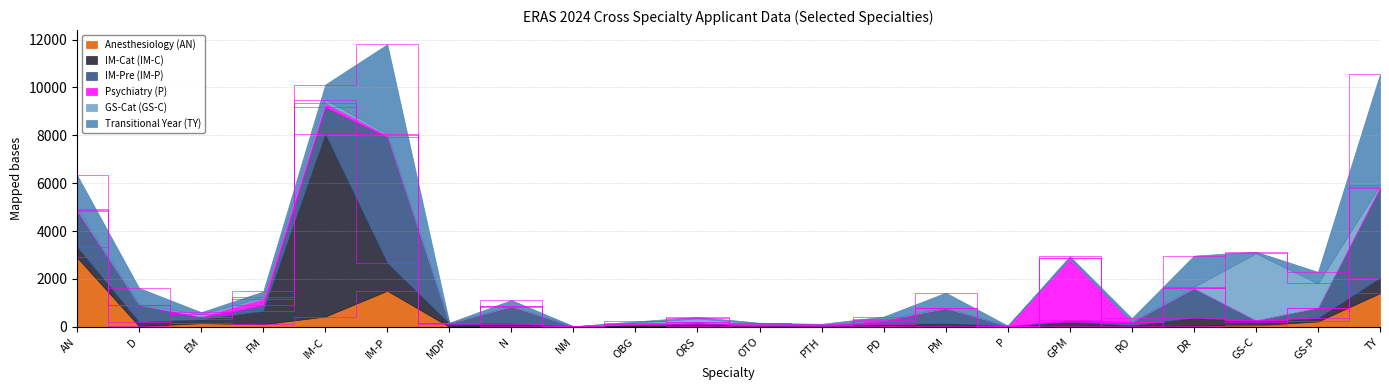

At which category does Psychiatry (P) reach its first local peak?

FM